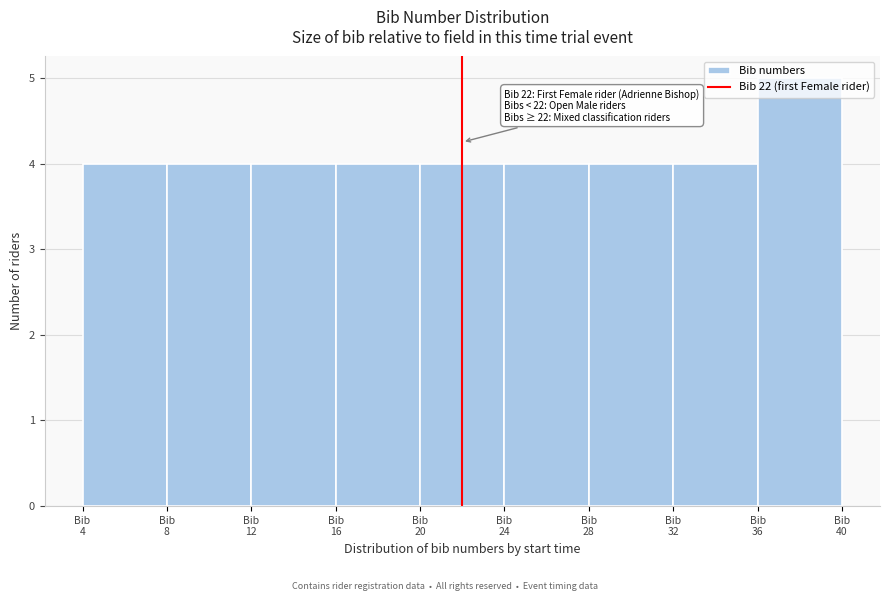

Over which range of the x-axis is the bar tallest?

36 to 40